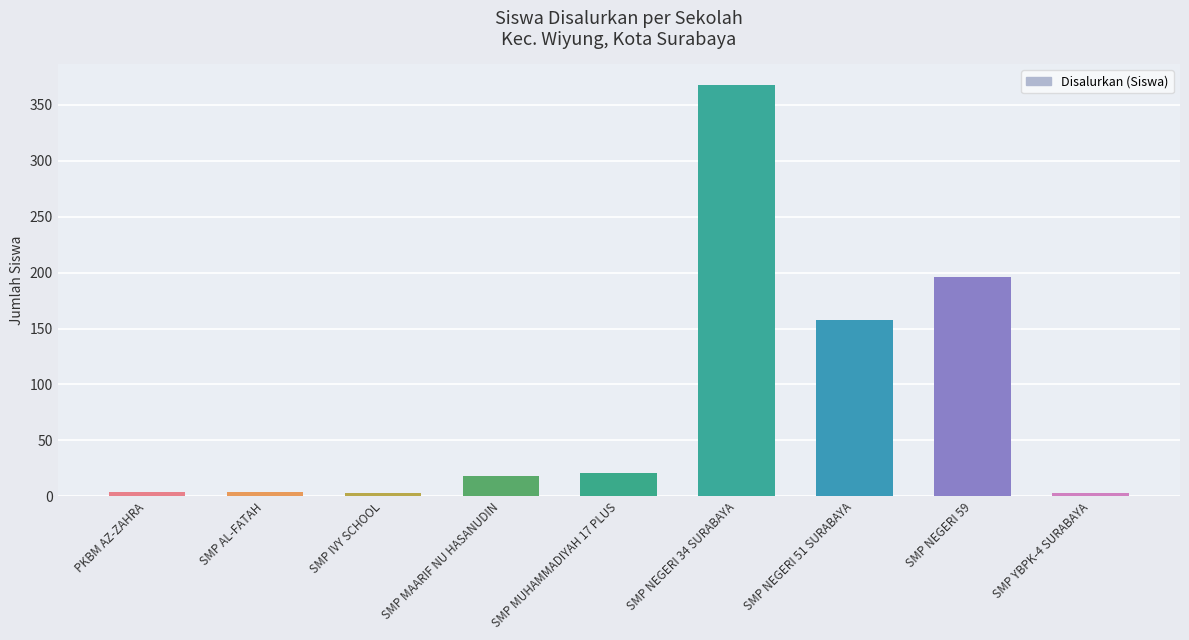

What is the average value?

86